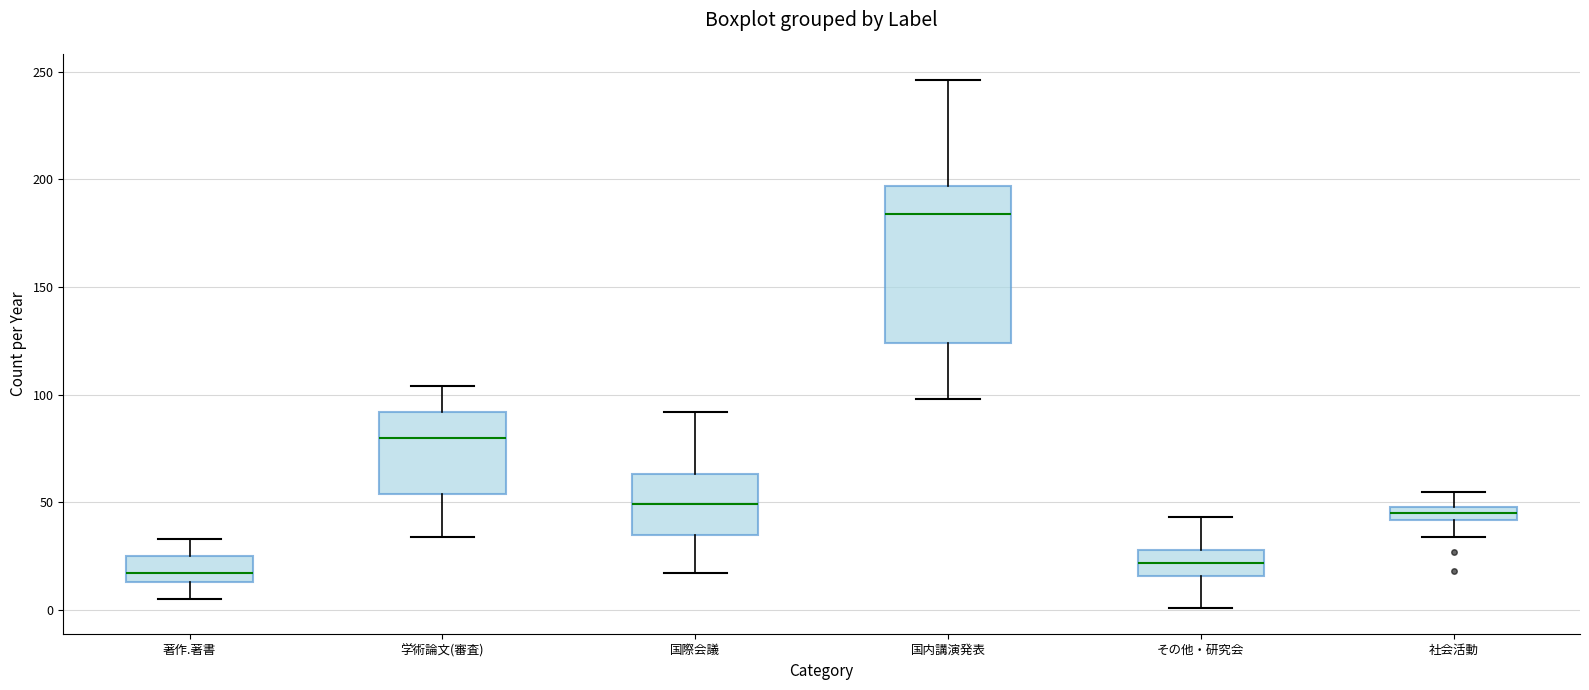

Where is the upper edge of the box for 学術論文(審査) on the y-axis? The values are not printed on the chart, so give them approximately, as read against the axis.

90